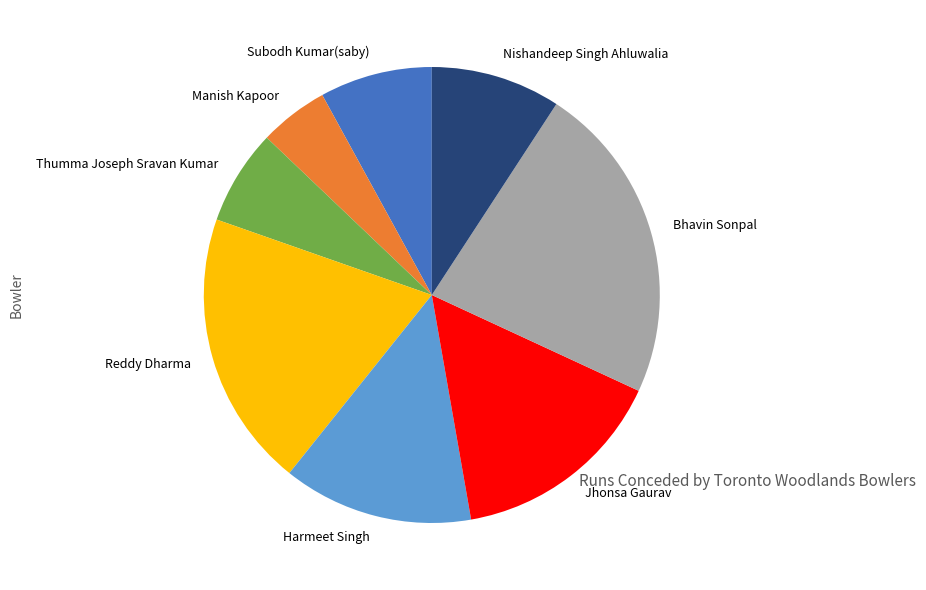

The Bhavin Sonpal slice represents 30% of the pie. True or false?

False